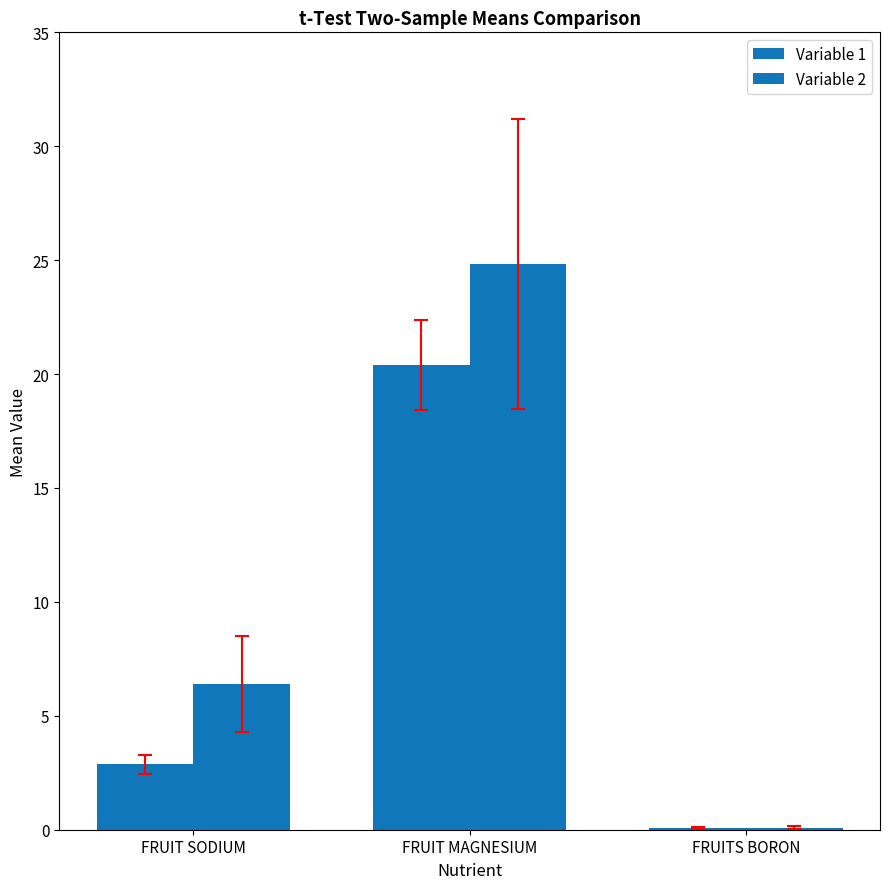

What is the smallest value displayed?

0.1